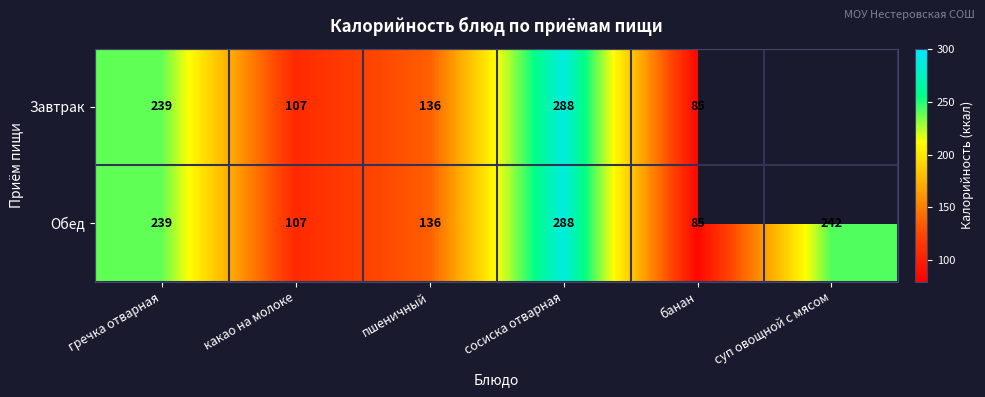

Which category has the highest value in the Обед series?

сосиска отварная